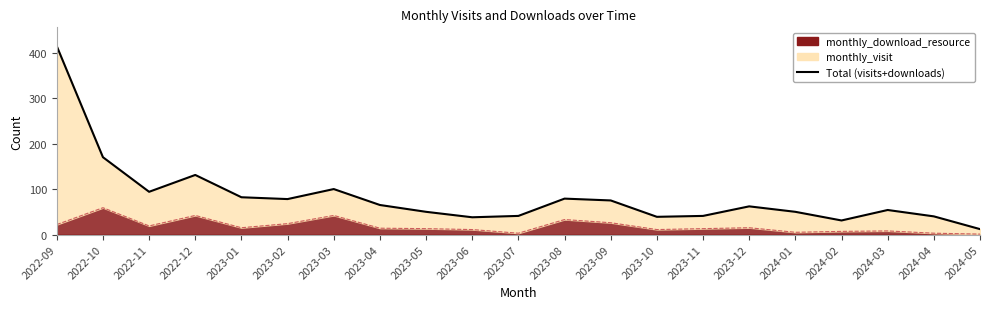

What is the minimum value shown in the chart?

12